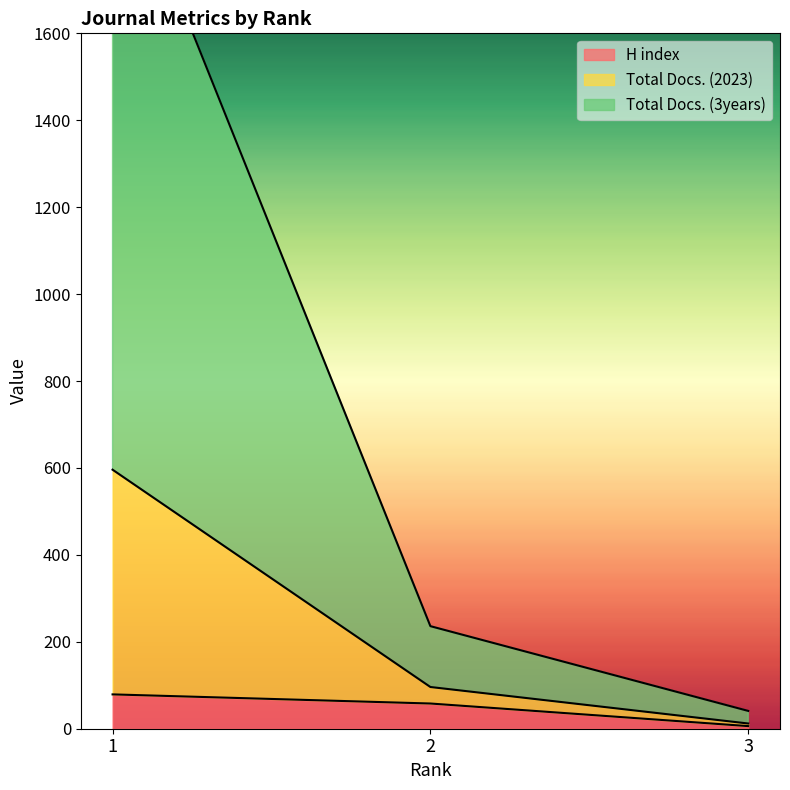

At which label is Total Docs. (3years) closest to 304?

2